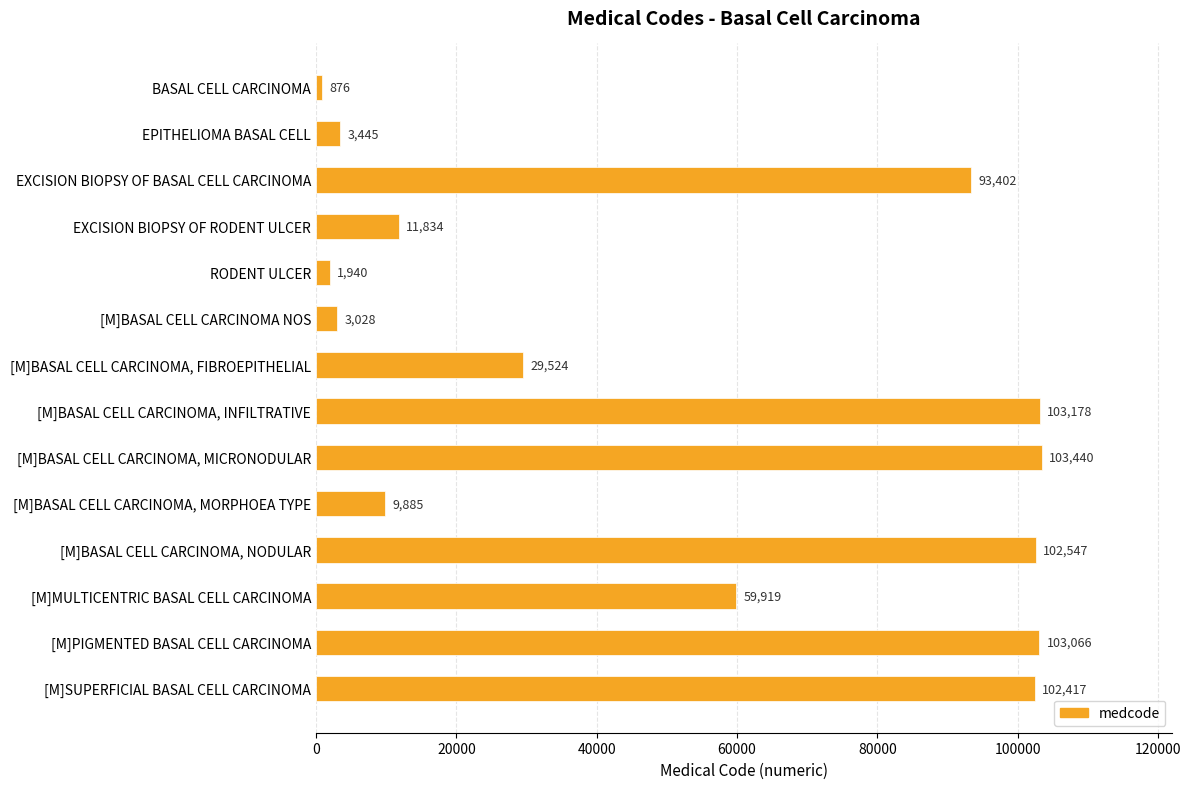

What is the label of the 8th bar from the top?

[M]BASAL CELL CARCINOMA, INFILTRATIVE